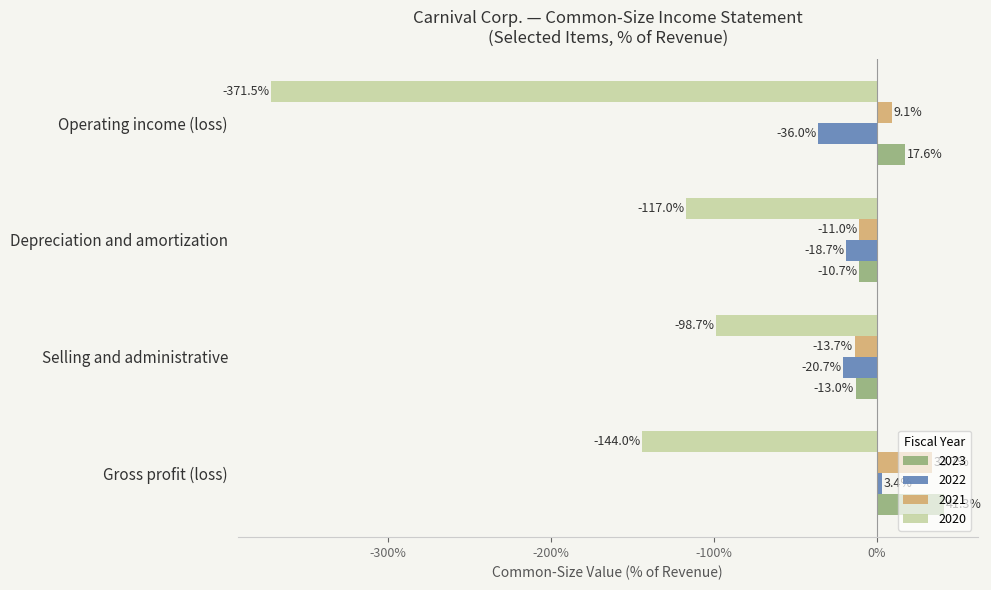

At which label does 2022 reach its peak?

Gross profit (loss)